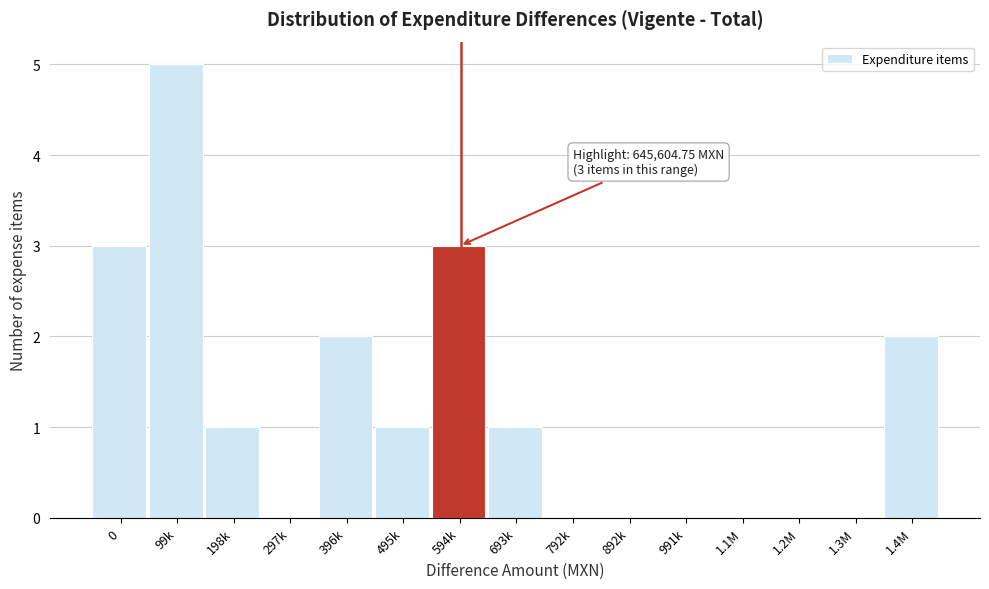

Reading left to right, transcribe all the data shown in this chart.

0=3	99k=5	198k=1	297k=0	396k=2	495k=1	594k=3	693k=1	792k=0	892k=0	991k=0	1.1M=0	1.2M=0	1.3M=0	1.4M=2